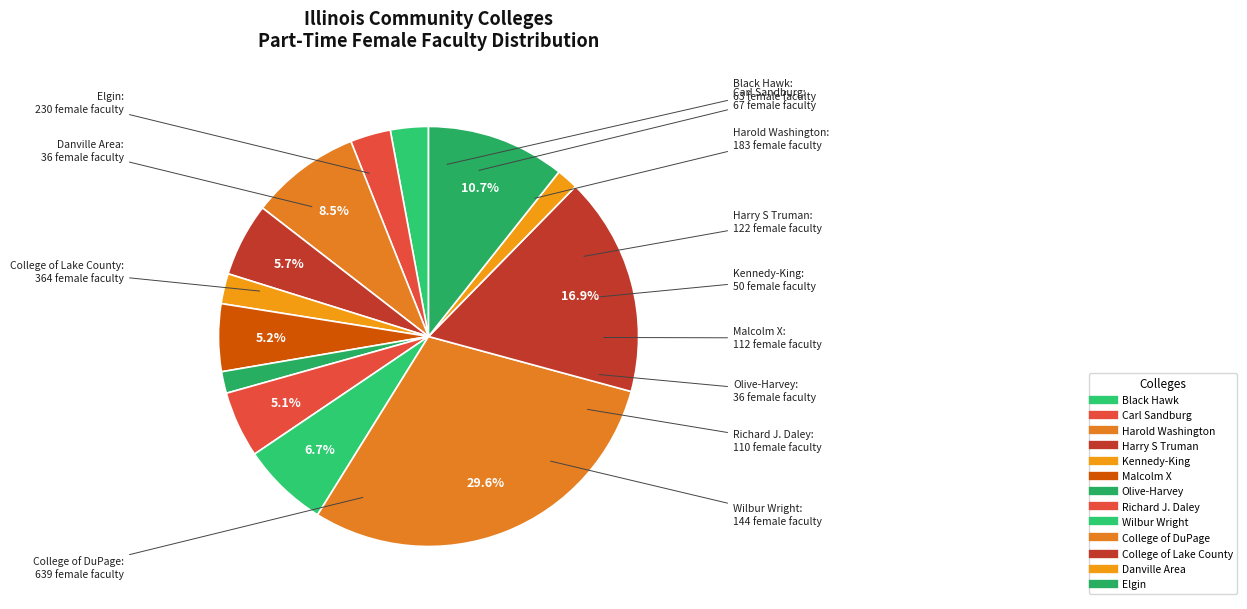

The College of Lake County slice represents 29% of the pie. True or false?

False